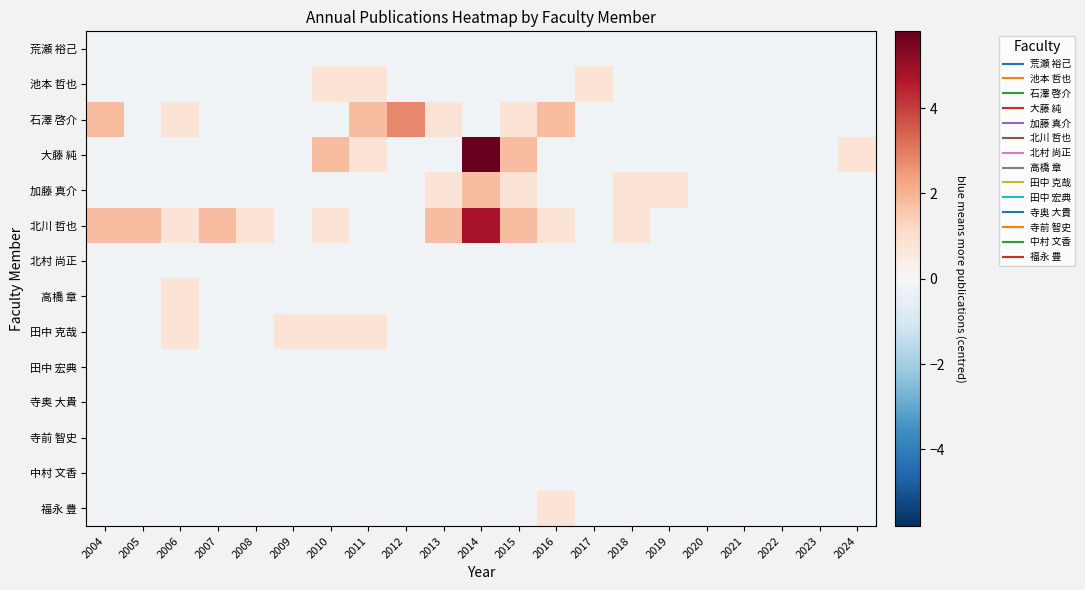

List the series in order of their peak value, highest first.

大藤 純, 北川 哲也, 石澤 啓介, 加藤 真介, 池本 哲也, 高橋 章, 田中 克哉, 福永 豊, 荒瀬 裕己, 北村 尚正, 田中 宏典, 寺奥 大貴, 寺前 智史, 中村 文香